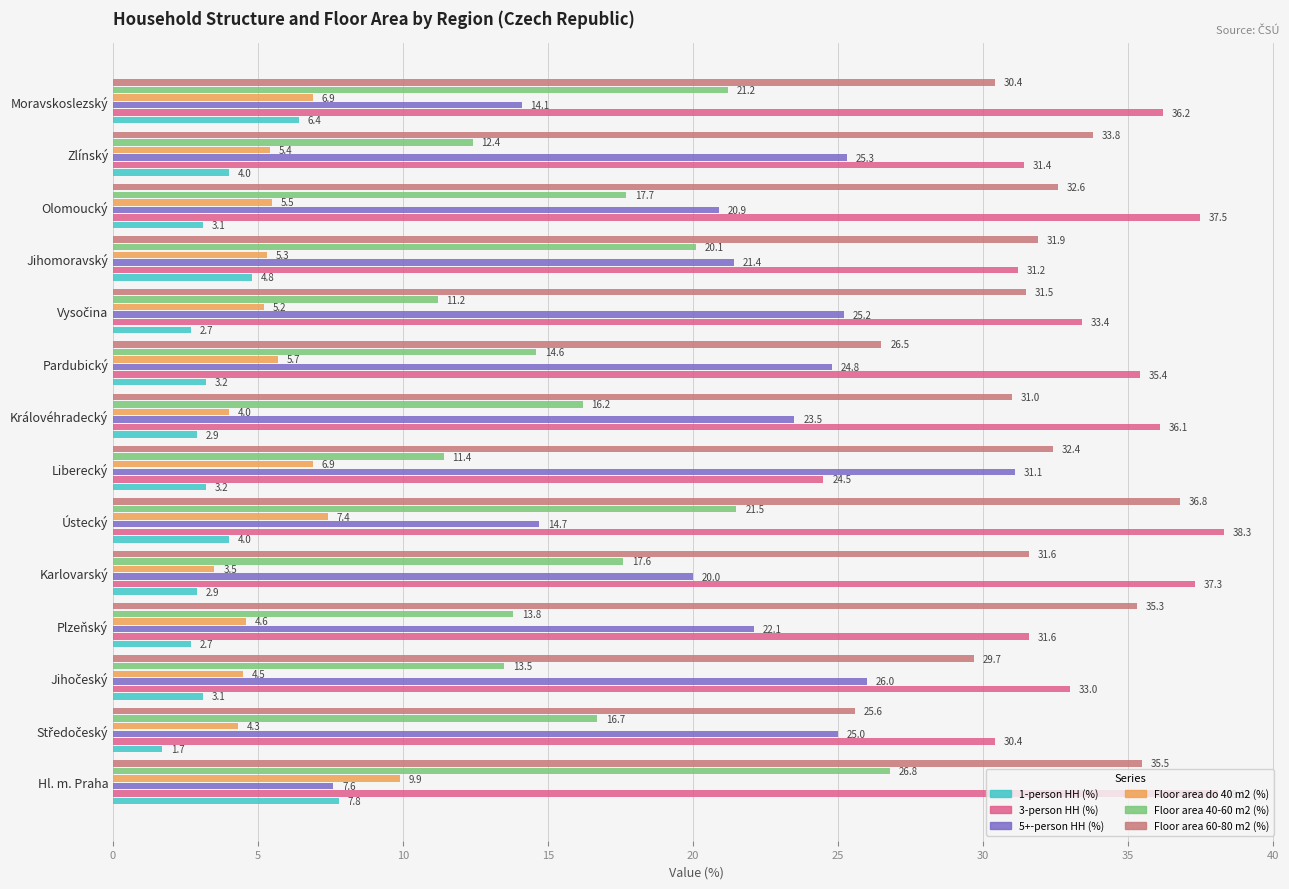

The 3-person HH (%) series shows 56.7 at Plzeňský. True or false?

False